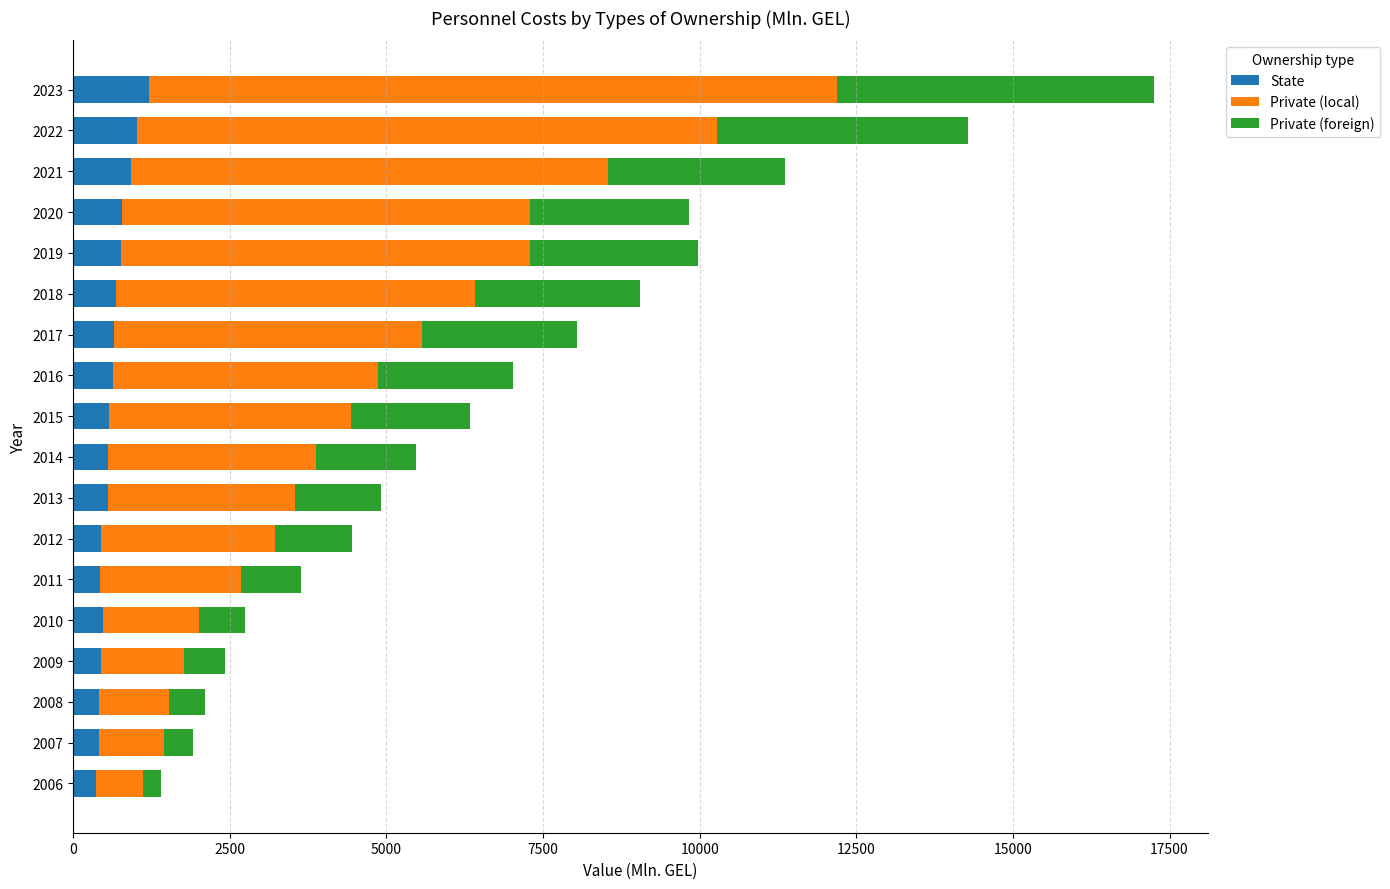

What is the maximum value for State?

1206.0